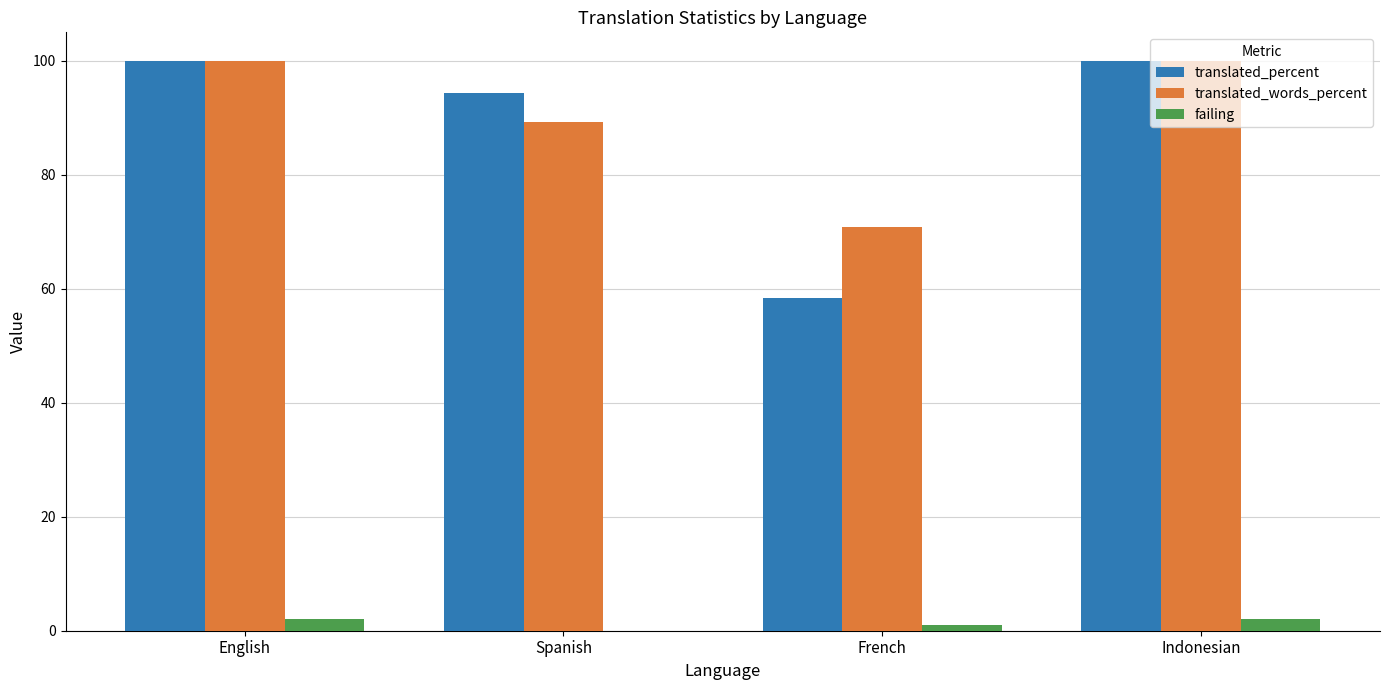

What is the total value across all series at Spanish?

183.7